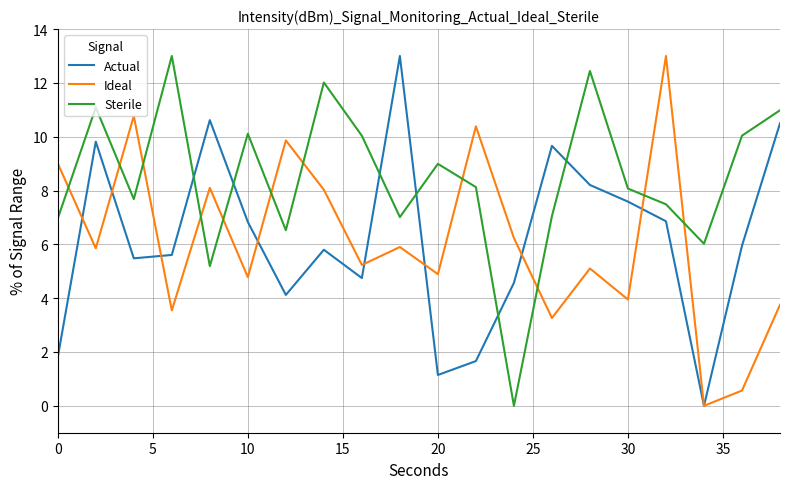

How many interior local peaks does the Actual series have?

5